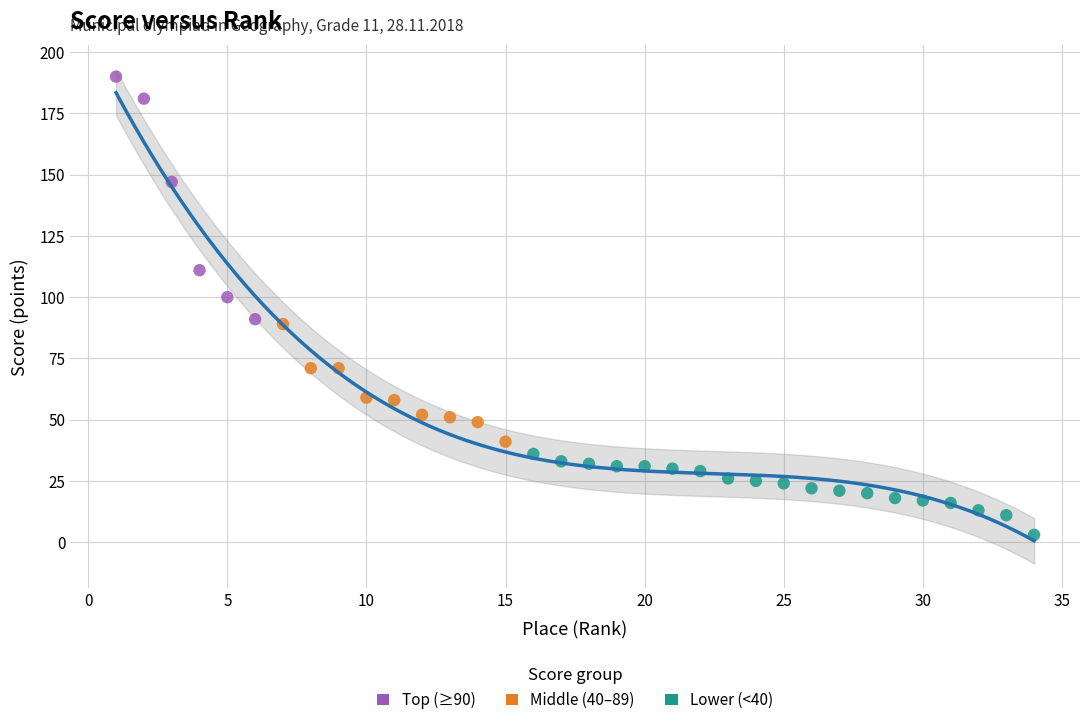

Which series reaches the maximum Y coordinate?

Top (≥90)